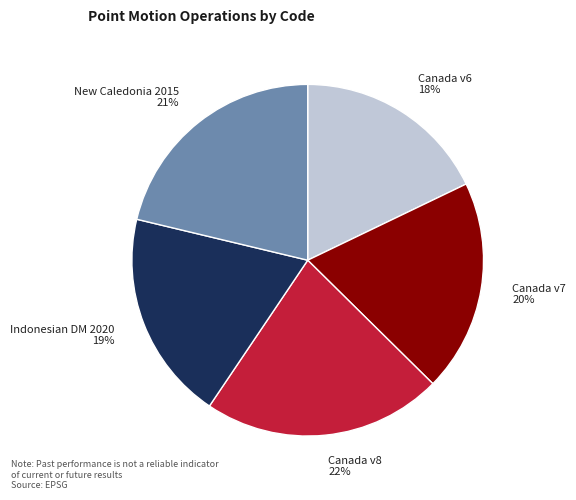

To the nearest percent, what is the average slice percentage?

20%